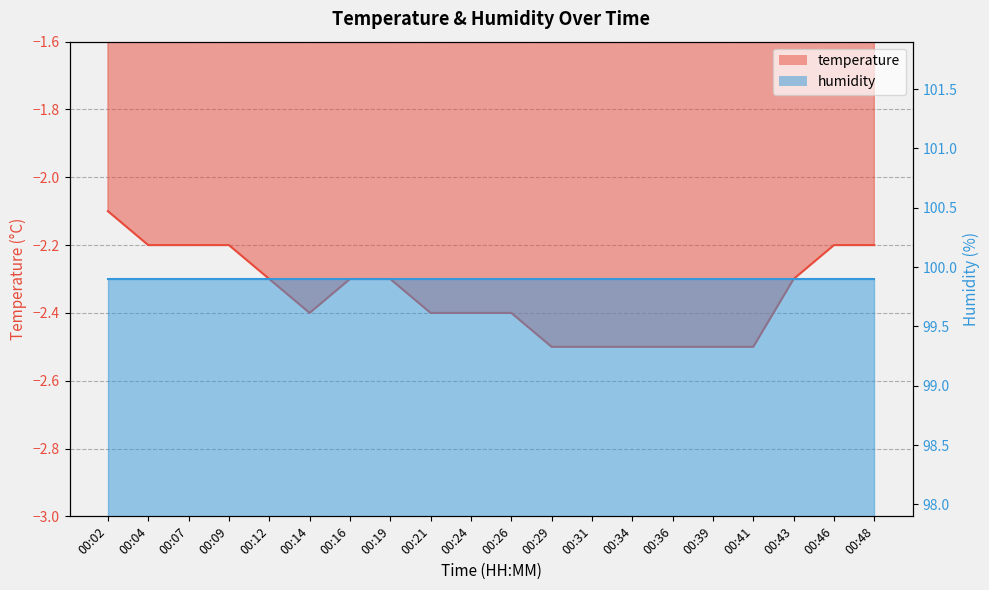

Reading left to right, extract all data points from this chart.

00:02=-2.1	00:04=-2.2	00:07=-2.2	00:09=-2.2	00:12=-2.3	00:14=-2.4	00:16=-2.3	00:19=-2.3	00:21=-2.4	00:24=-2.4	00:26=-2.4	00:29=-2.5	00:31=-2.5	00:34=-2.5	00:36=-2.5	00:39=-2.5	00:41=-2.5	00:43=-2.3	00:46=-2.2	00:48=-2.2